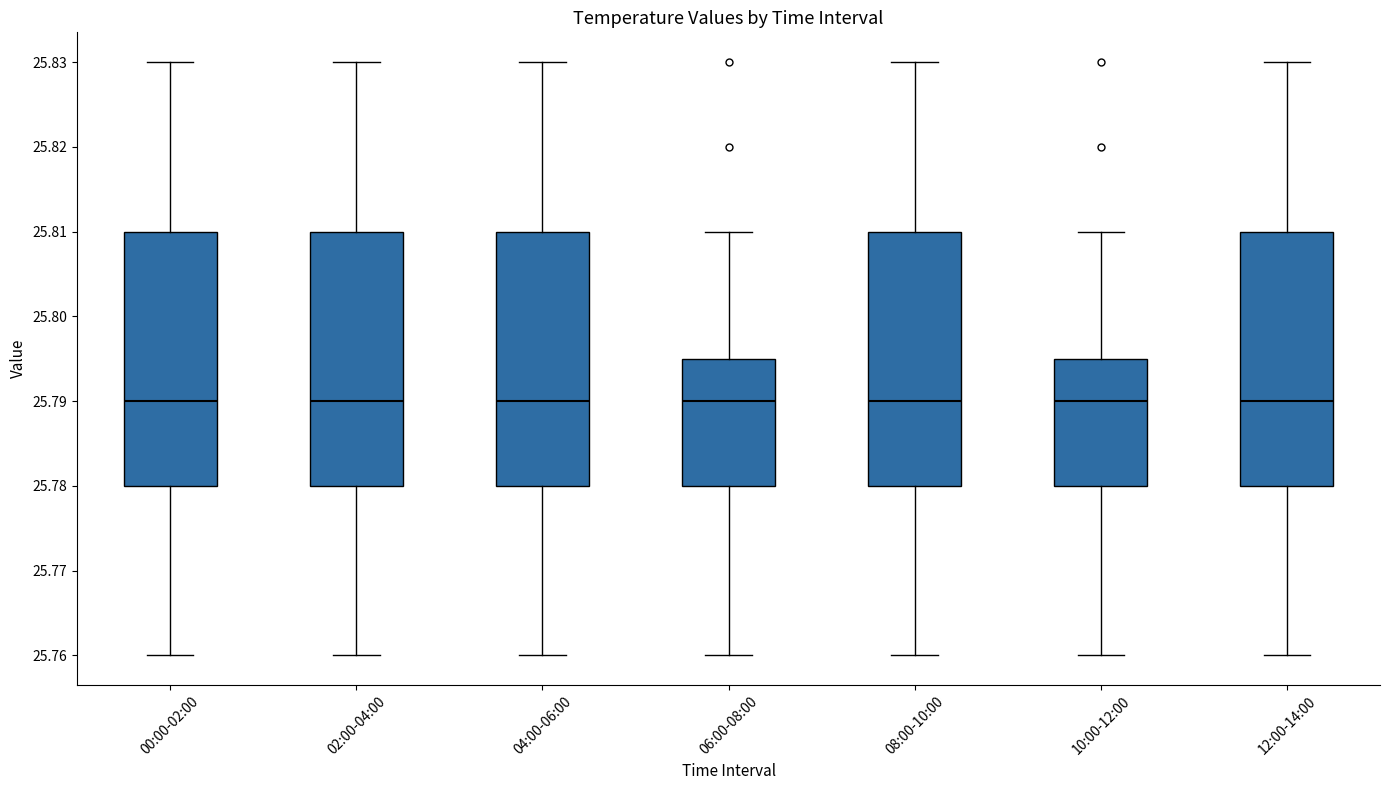

Reading left to right, read every box against the y-axis: the position of its median line, the range the box covers, and the ends of its whiskers. The values are not printed on the chart, so give them approximately, as read against the axis.

00:00-02:00: median 25.790, box 25.780 to 25.810, whiskers 25.760 to 25.830
02:00-04:00: median 25.790, box 25.780 to 25.810, whiskers 25.760 to 25.830
04:00-06:00: median 25.790, box 25.780 to 25.810, whiskers 25.760 to 25.830
06:00-08:00: median 25.790, box 25.780 to 25.795, whiskers 25.760 to 25.810
08:00-10:00: median 25.790, box 25.780 to 25.810, whiskers 25.760 to 25.830
10:00-12:00: median 25.790, box 25.780 to 25.795, whiskers 25.760 to 25.810
12:00-14:00: median 25.790, box 25.780 to 25.810, whiskers 25.760 to 25.830